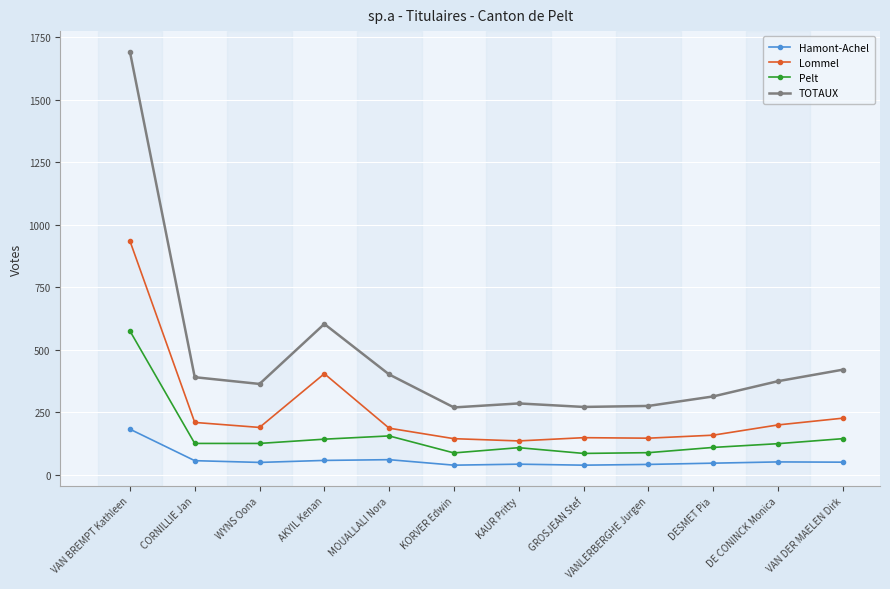

At KORVER Edwin, list the series in order from smallest to largest.

Hamont-Achel, Pelt, Lommel, TOTAUX